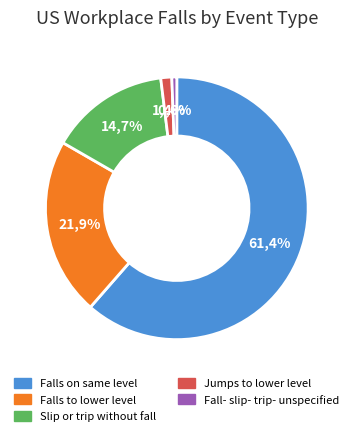

What is the majority slice?

Falls on same level